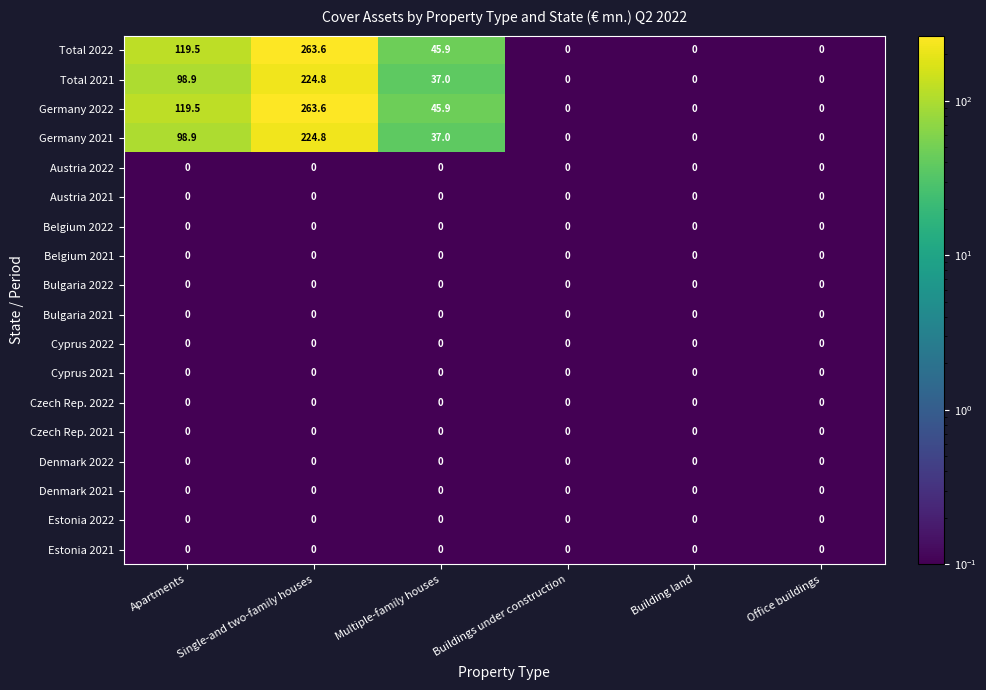

What is the sum of all Total 2022 values?

429.0